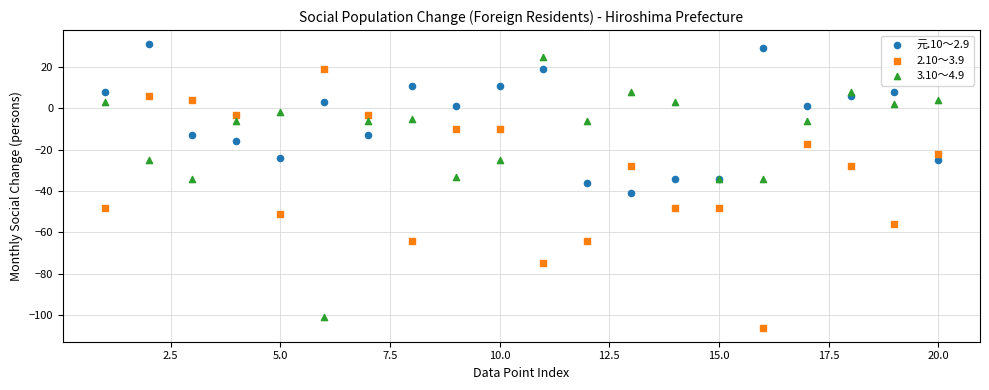

Which series contains the highest Y value?

元.10～2.9